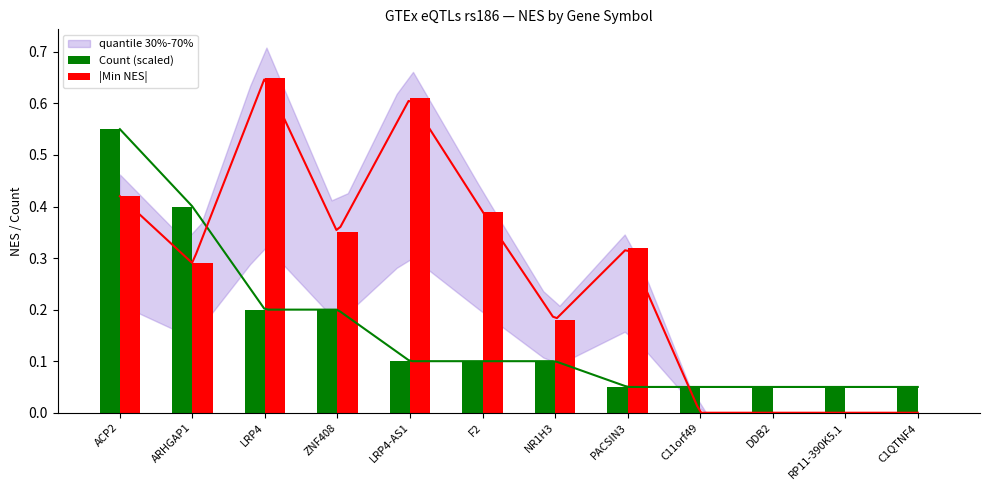

Between ZNF408 and RP11-390K5.1, which is larger?

ZNF408